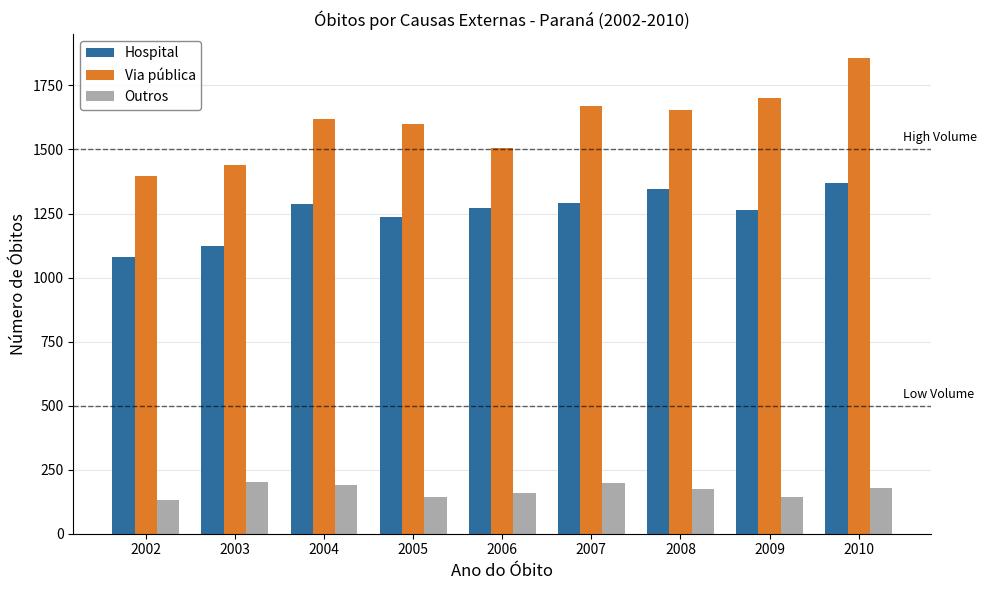

What is the minimum value shown in the chart?

133